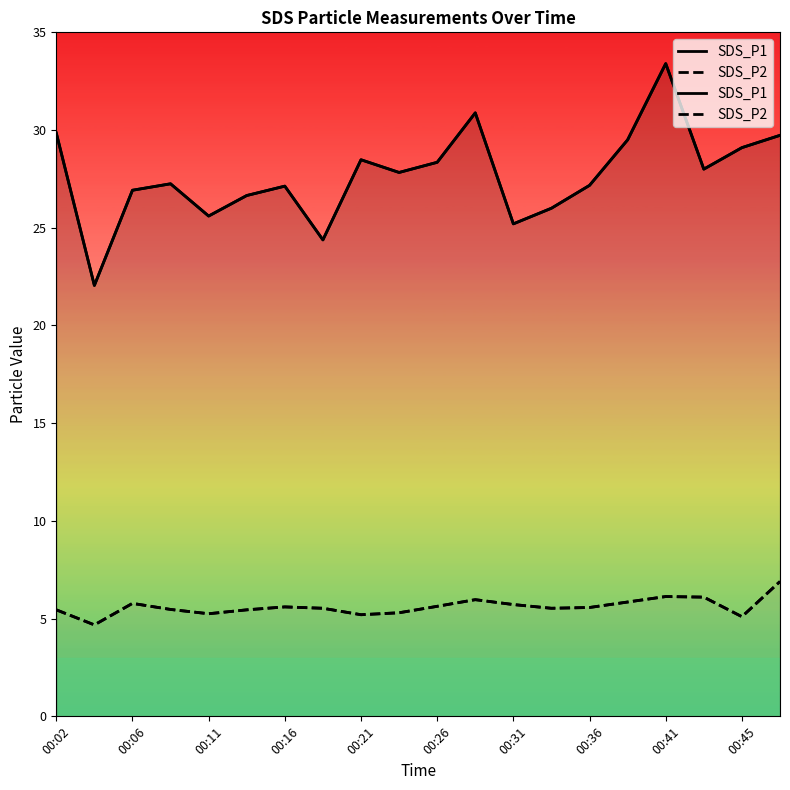

How many lines are shown in the chart?

2